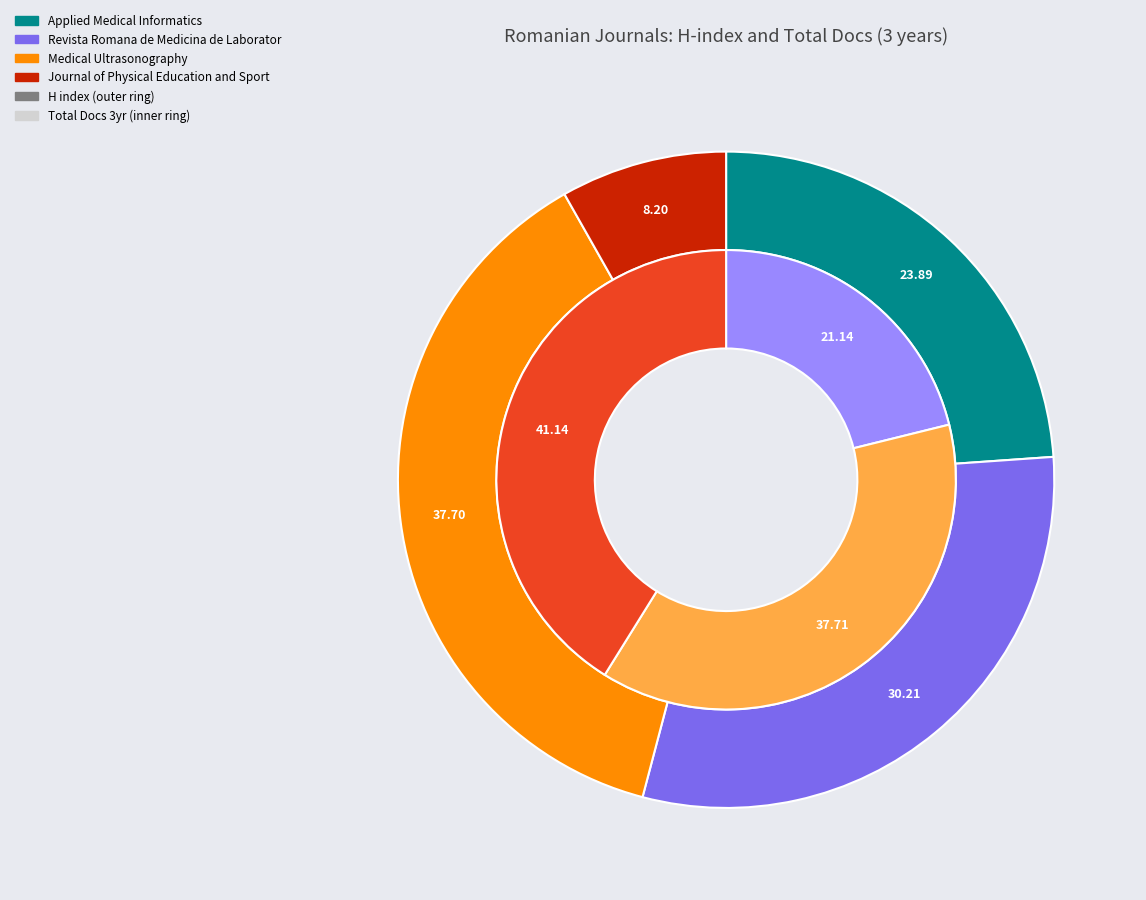

How much of the chart is everything except Revista Romana de Medicina de Laborator?

69.8%